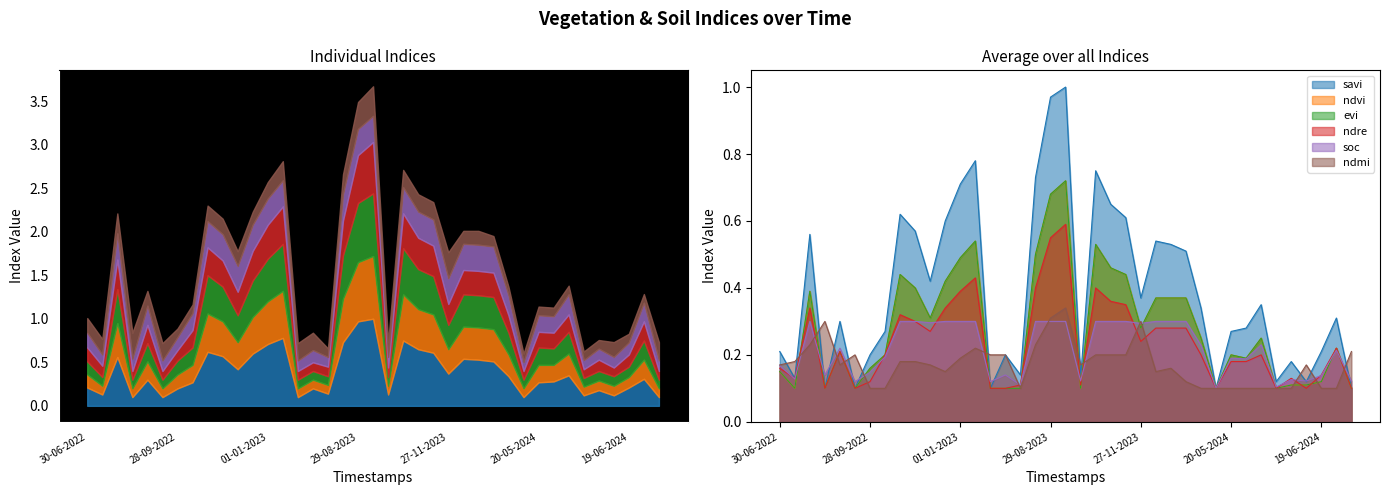

Is the value of savi at 28-10-2023 greater than the value of ndmi at 19-06-2024?

Yes